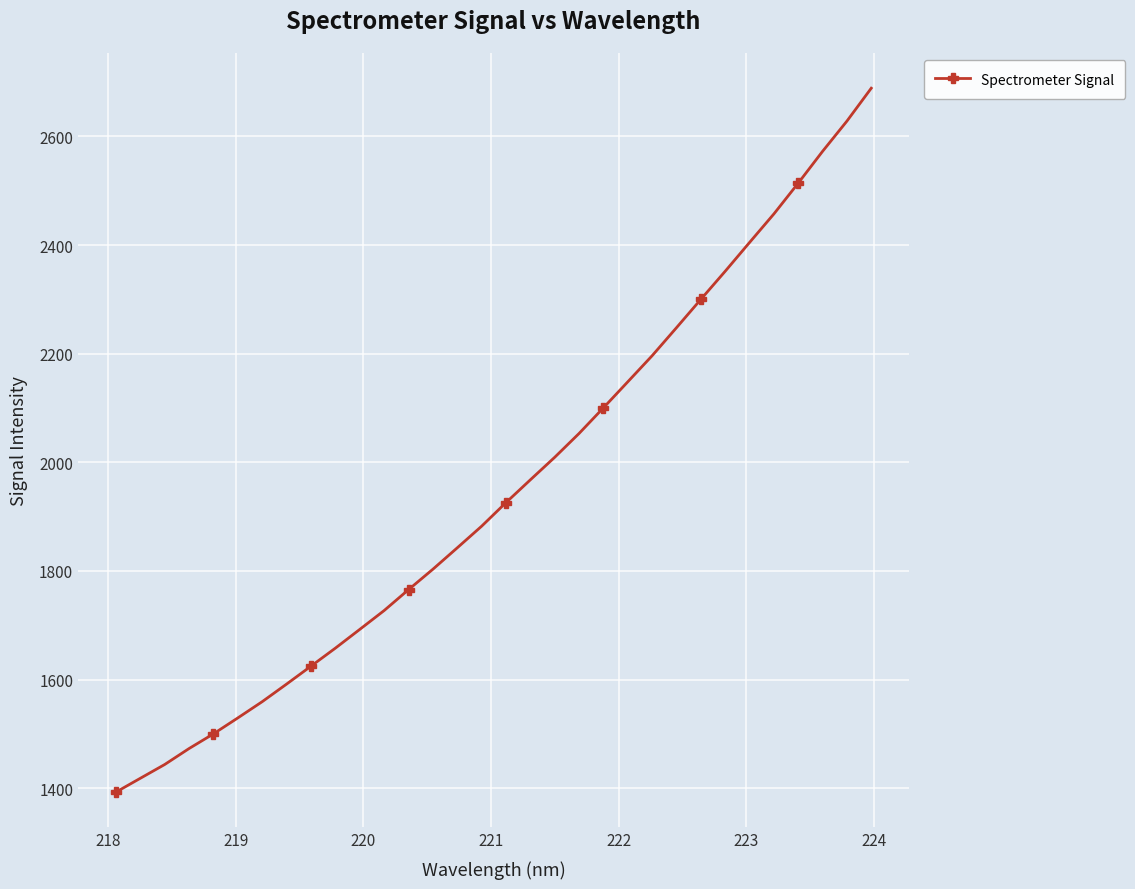

What is the value of the 4th point from the left?

1473.1